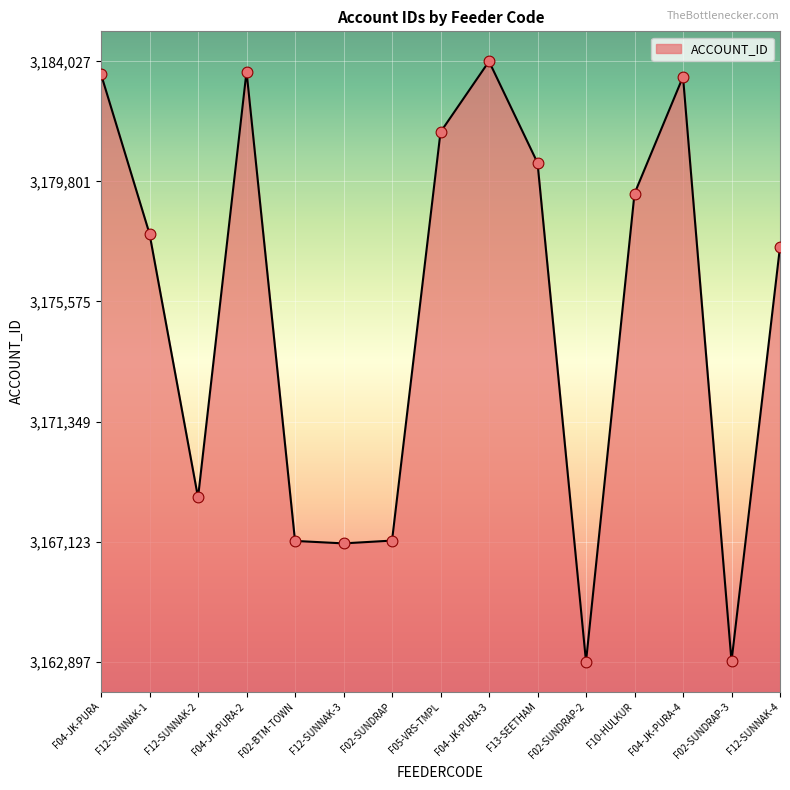

Which has a higher value, F13-SEETHAM or F04-JK-PURA?

F04-JK-PURA